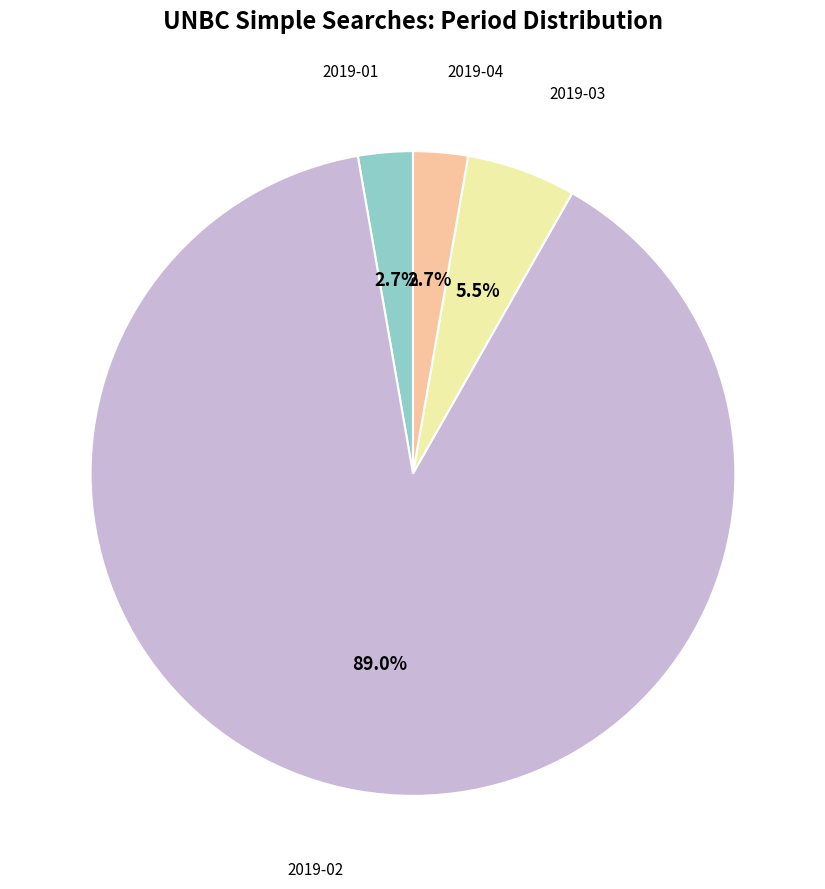

Does any single category account for the majority?

Yes